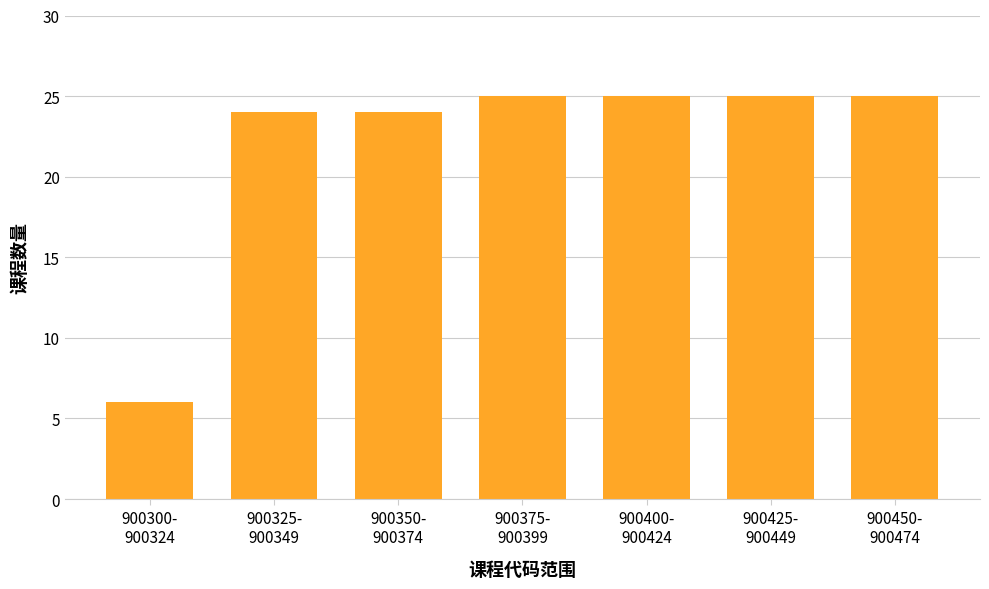

Reading left to right, what are all the values shown in this chart?

6	24	24	25	25	25	25